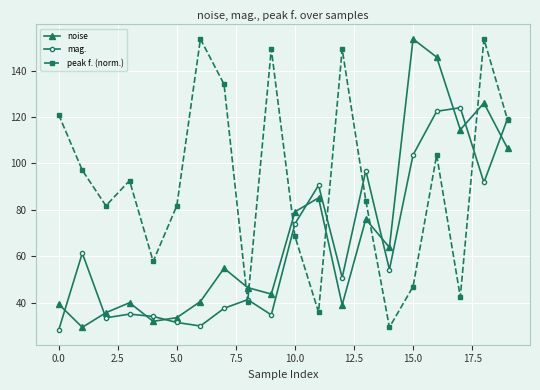

At how many categories does at least one series exceed 109?

10